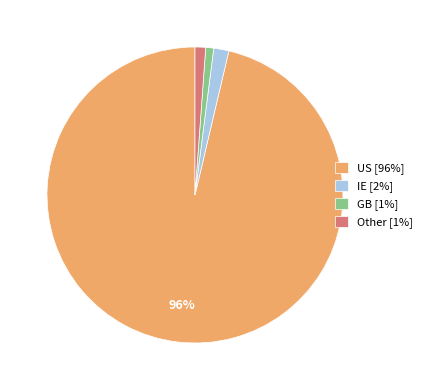

Which has a higher value, Other [1%] or US [96%]?

US [96%]